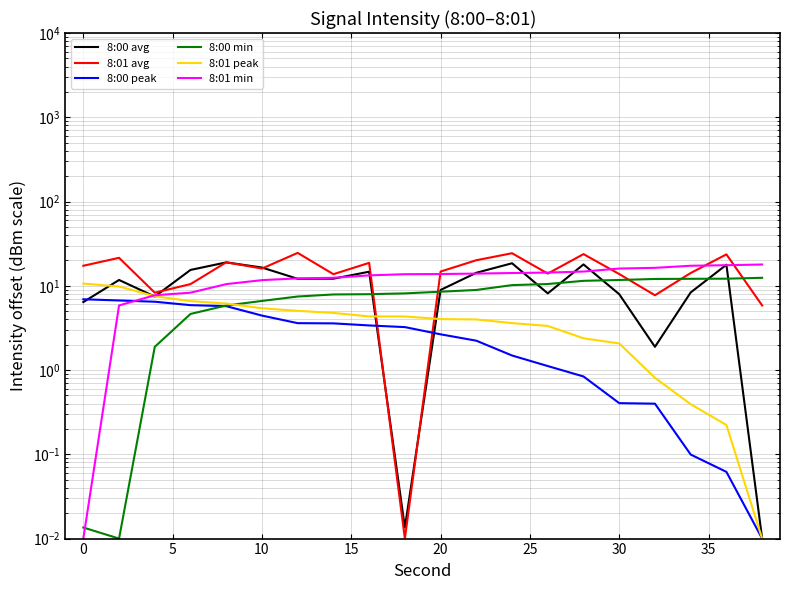

What is the value of the 8:01 peak point at the 13th from the left?

3.6